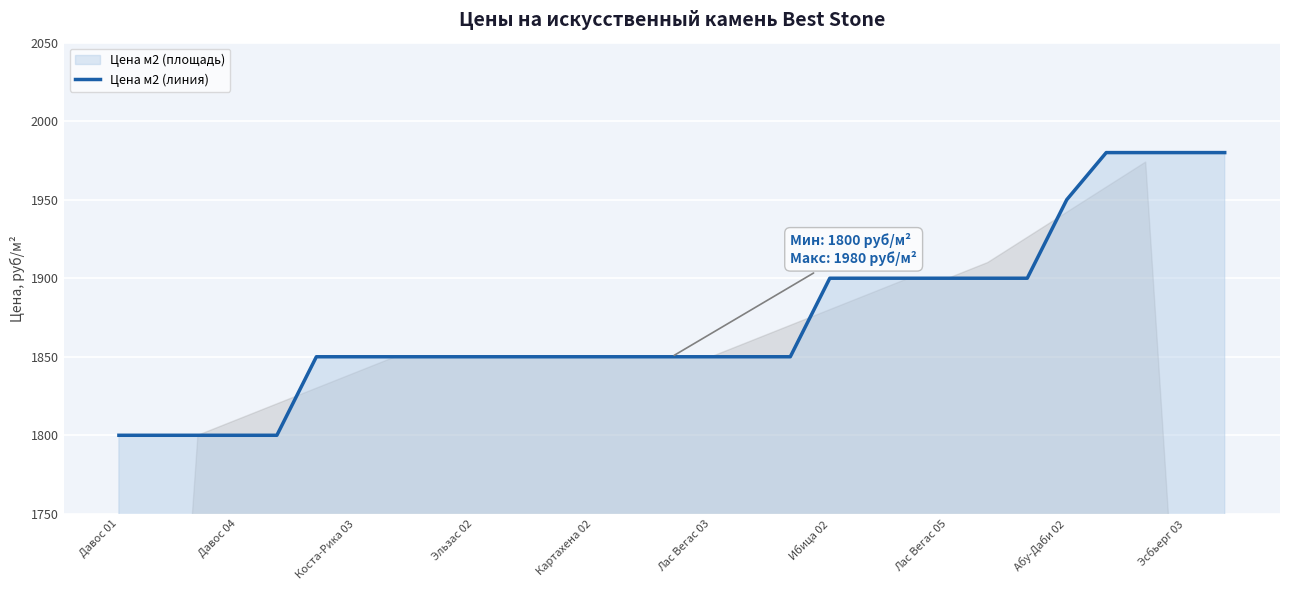

Between Давос 01 and Давос 04, which is larger?

Давос 01